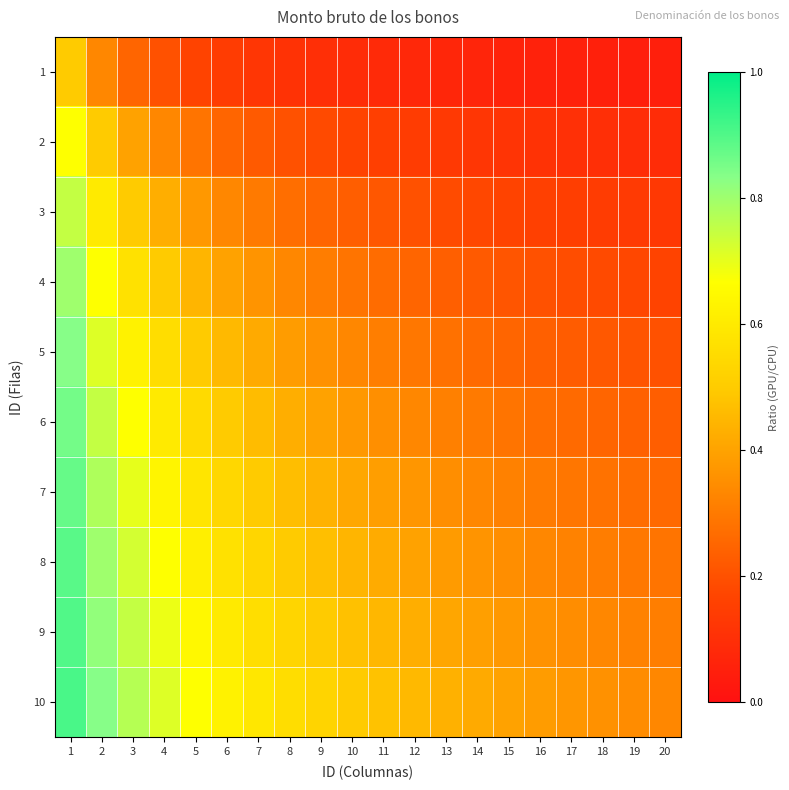

At how many categories does at least one series exceed 0?

20